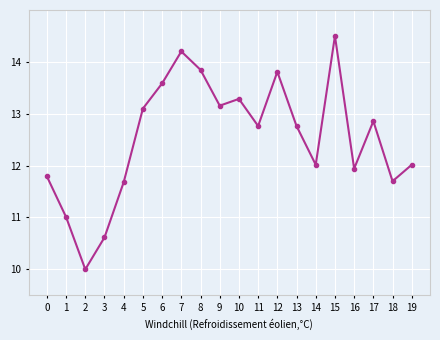

Where is the first local minimum?

2